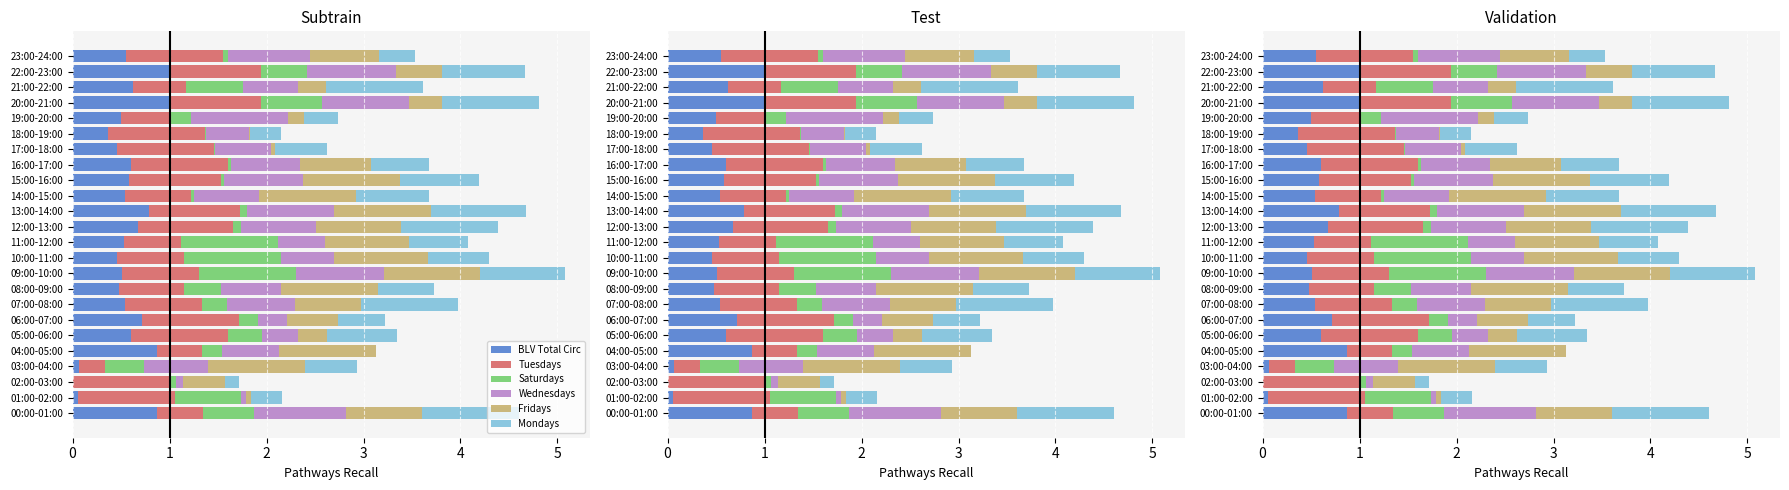

What are all the series names shown in the legend?

BLV Total Circ, Tuesdays, Saturdays, Wednesdays, Fridays, Mondays